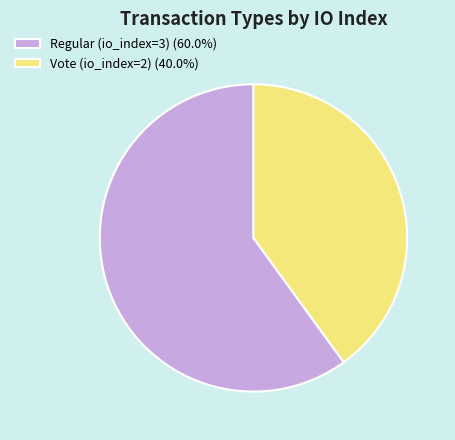

Which slice is the smallest?

Vote (io_index=2)